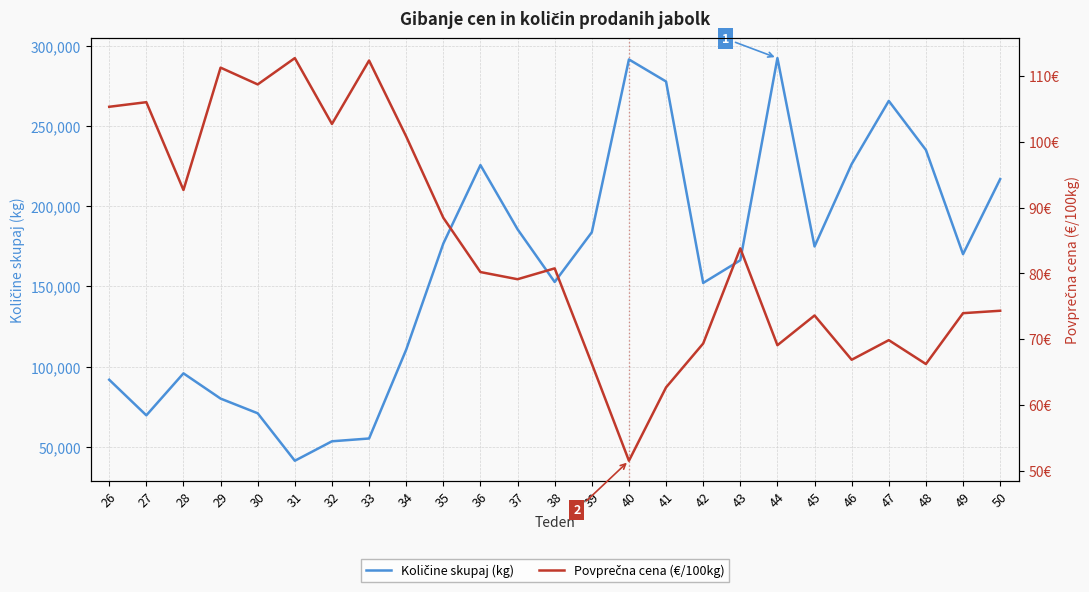

Rank the categories by Povprečna cena (€/100kg) value from lowest to highest.

40, 41, 48, 39, 46, 44, 42, 47, 45, 49, 50, 37, 36, 38, 43, 35, 28, 34, 32, 26, 27, 30, 29, 33, 31